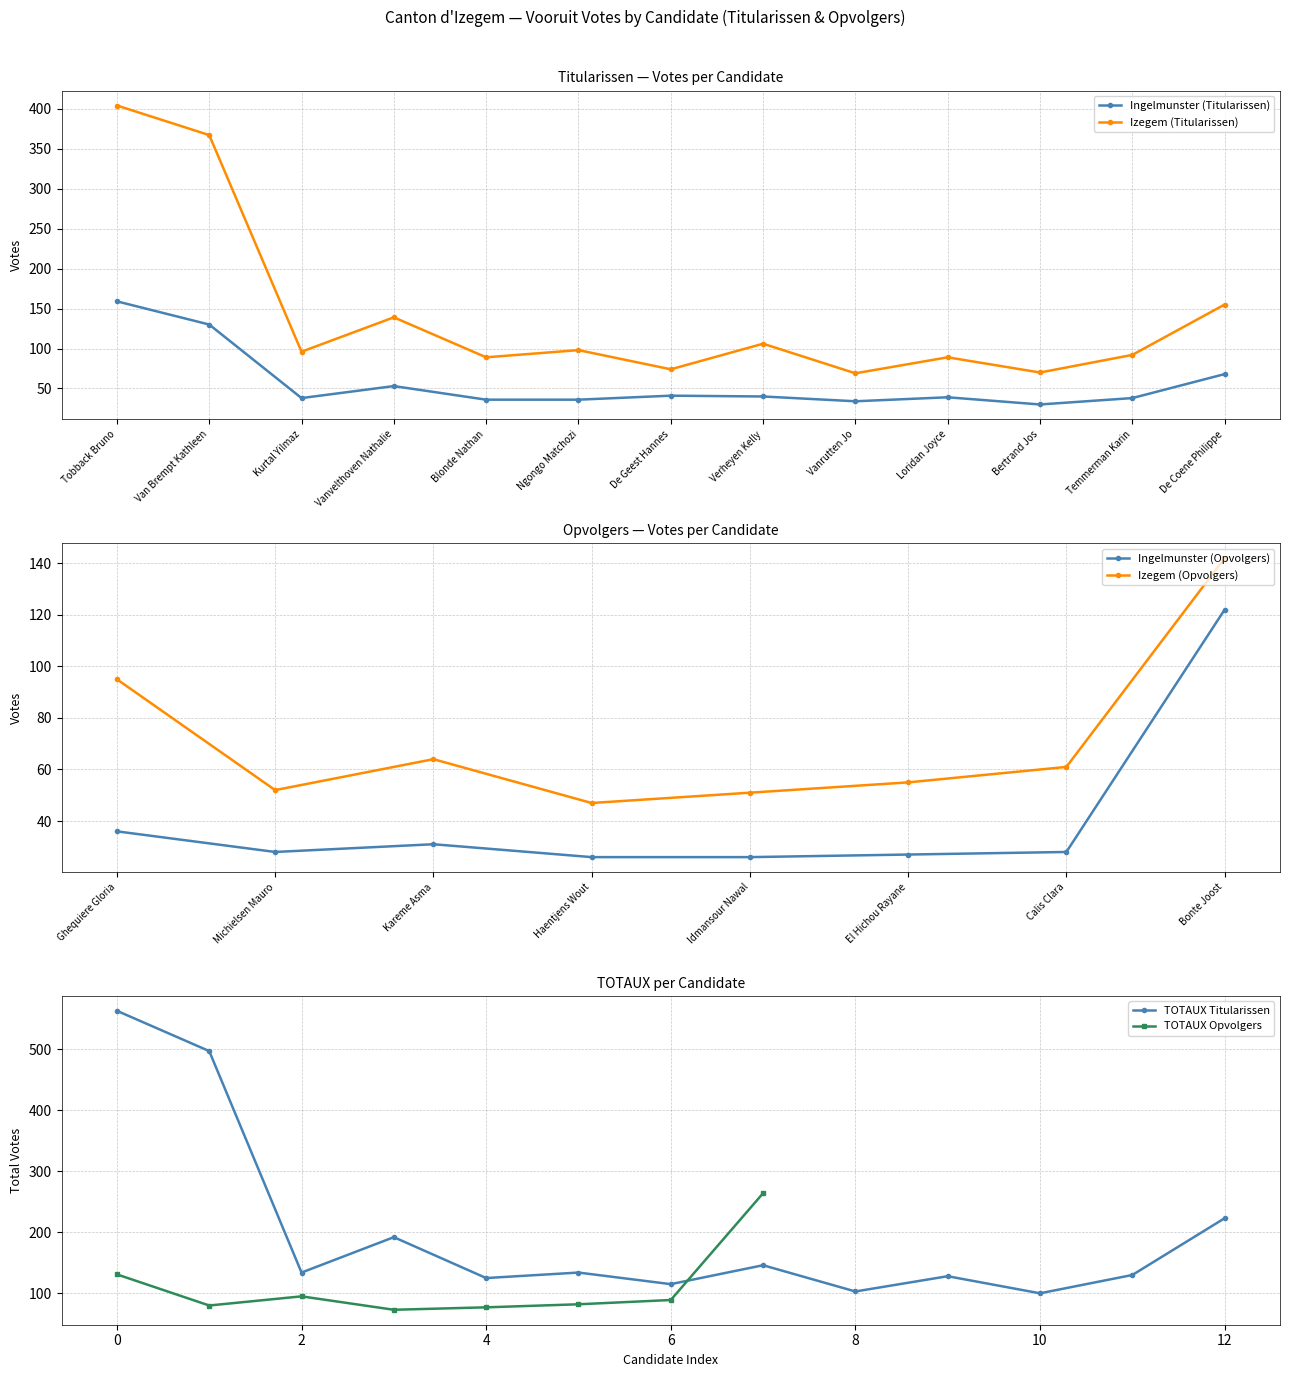

Read the Ingelmunster (Titularissen) value at Kurtal Yilmaz.

38